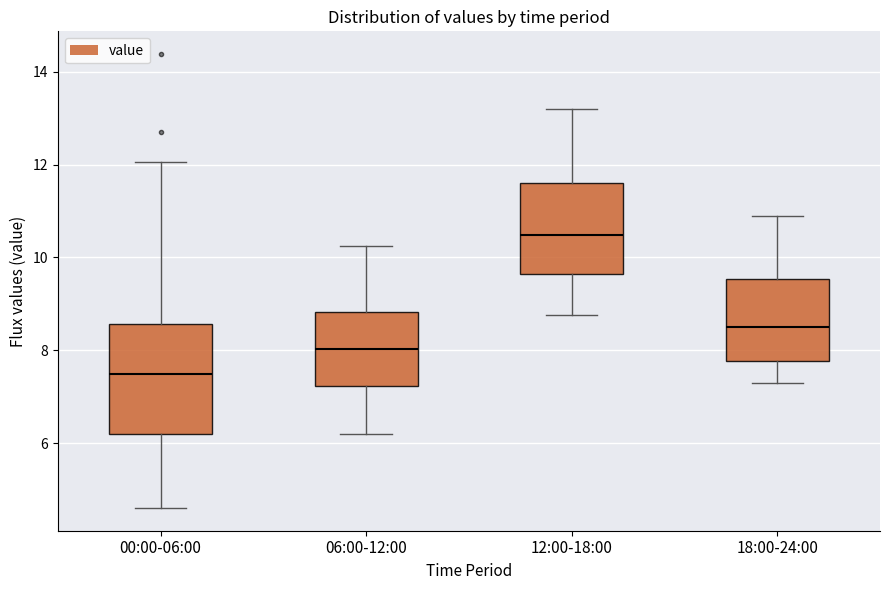

Where does the median line of the box for 18:00-24:00 sit on the y-axis? The values are not printed on the chart, so give them approximately, as read against the axis.

8.6